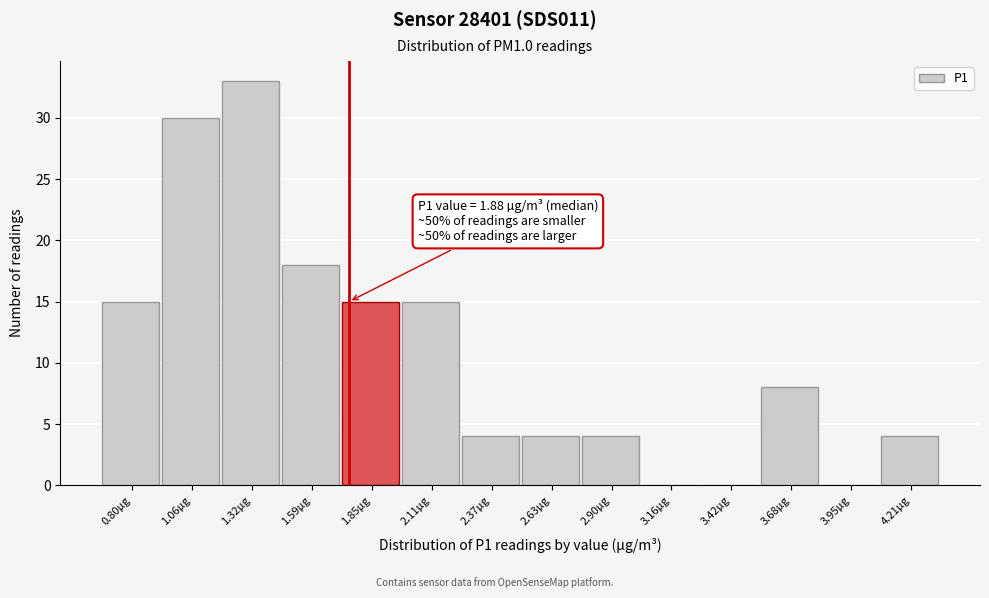

Reading right to left, list all the values displayed in this chart.

4.21µg=4	3.95µg=0	3.68µg=8	3.42µg=0	3.16µg=0	2.90µg=4	2.63µg=4	2.37µg=4	2.11µg=15	1.85µg=15	1.59µg=18	1.32µg=33	1.06µg=30	0.80µg=15